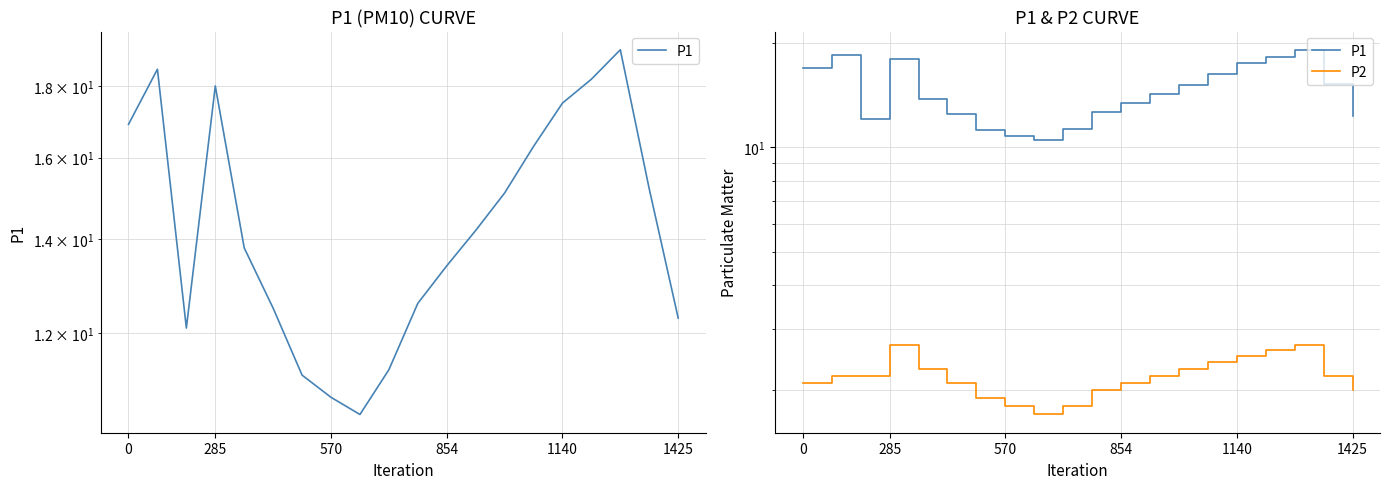

Which has a higher value, 18 or 1140?

18